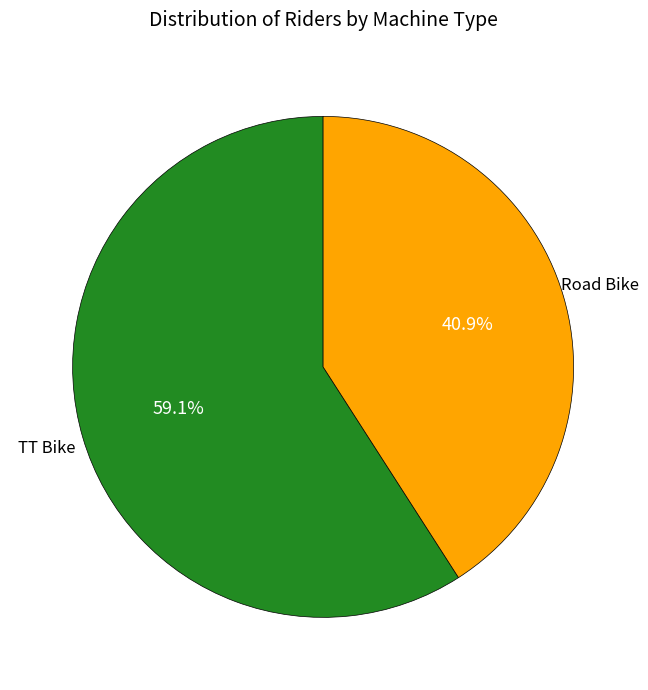

Count the number of slices in the pie.

2